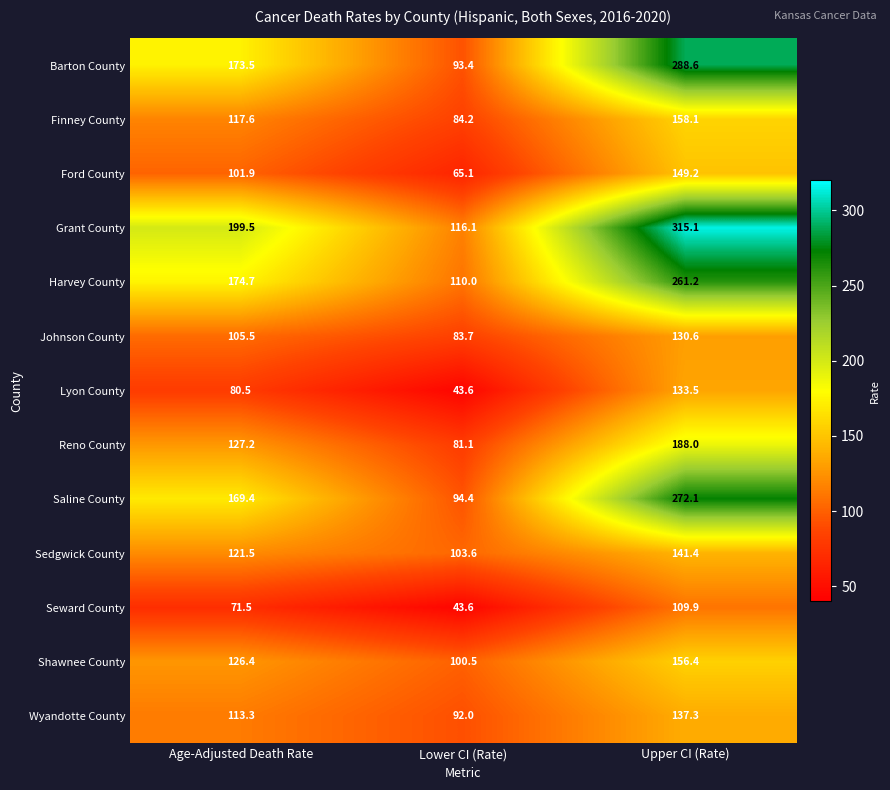

Which category has the lowest value across all series?

Lower CI (Rate)